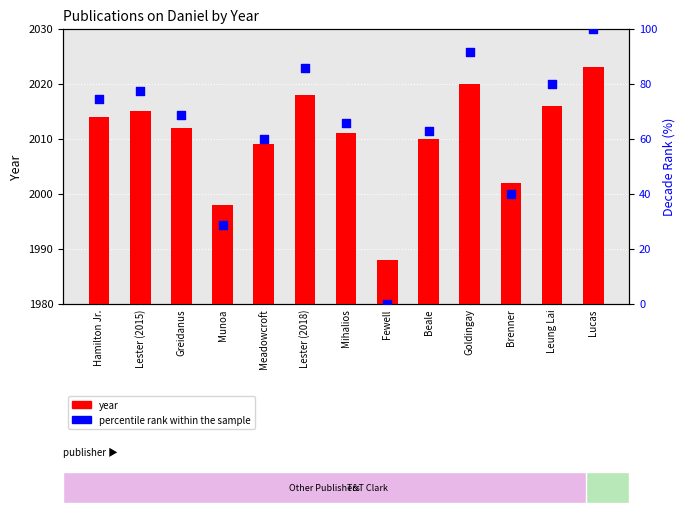

Which series has the largest total across all categories?

year